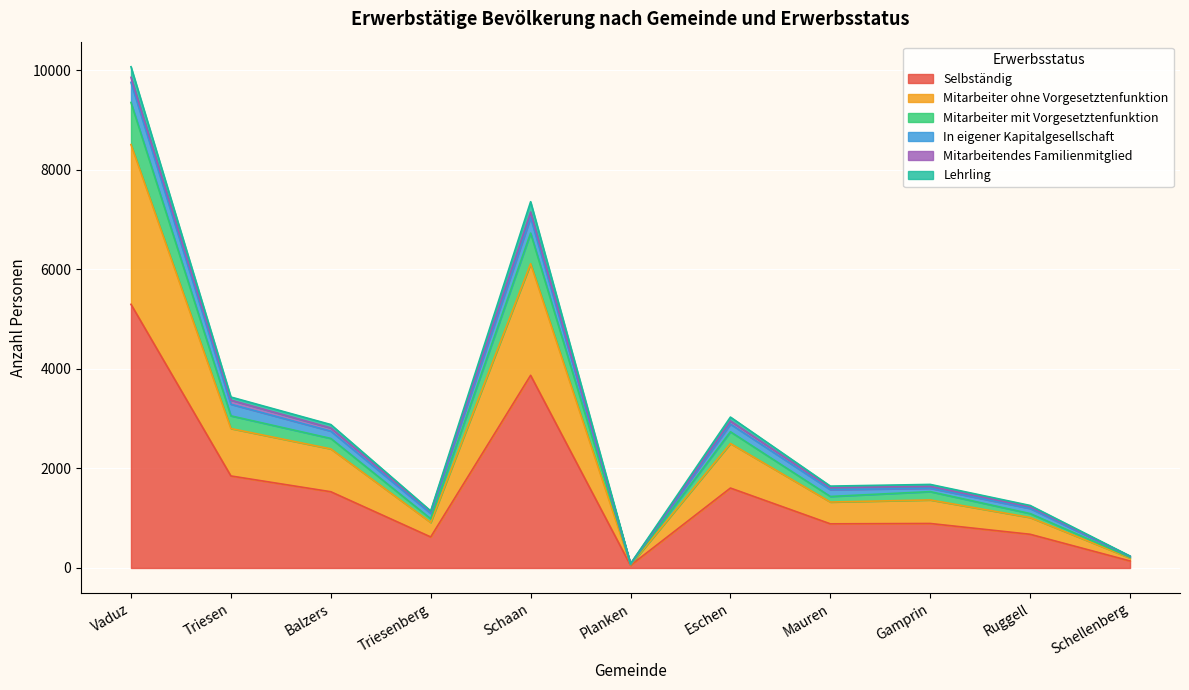

Where is Selbständig nearest to the value 2675?

Triesen